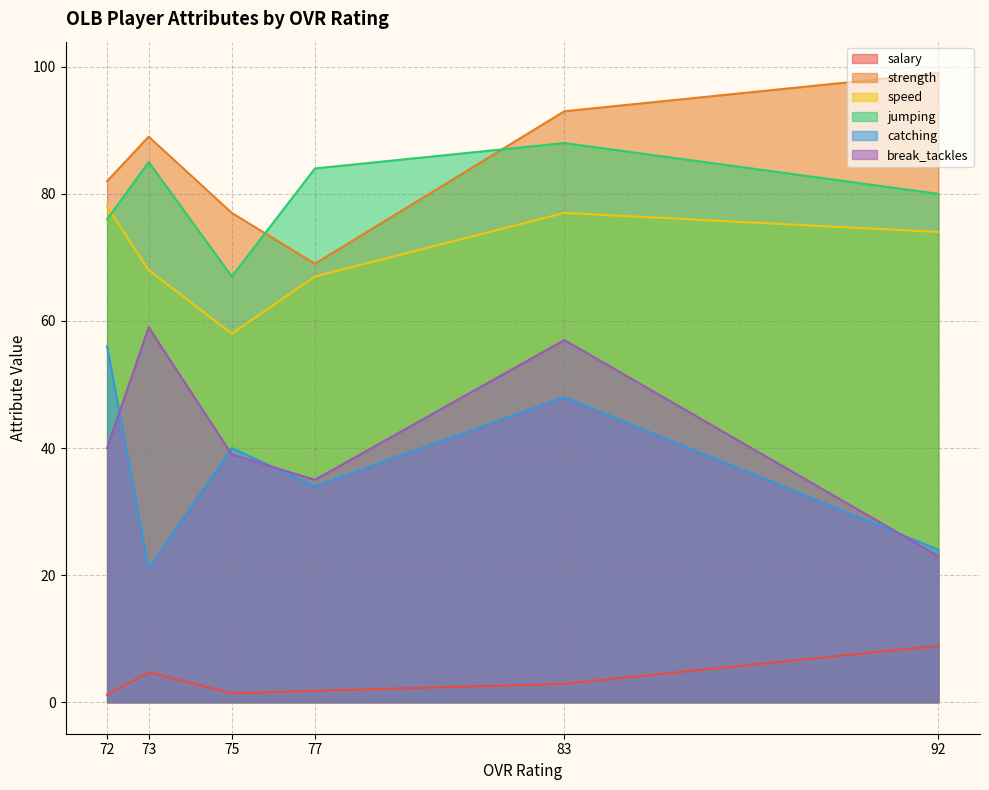

The value of catching at 73 is 5.5. True or false?

False